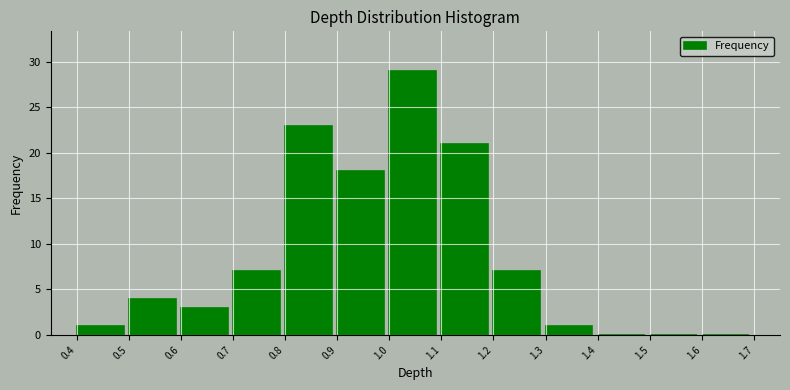

Reading left to right, what are all the values shown in this chart?

0.4=1	0.5=4	0.6=3	0.7=7	0.8=23	0.9=18	1.0=29	1.1=21	1.2=7	1.3=1	1.4=0	1.5=0	1.6=0